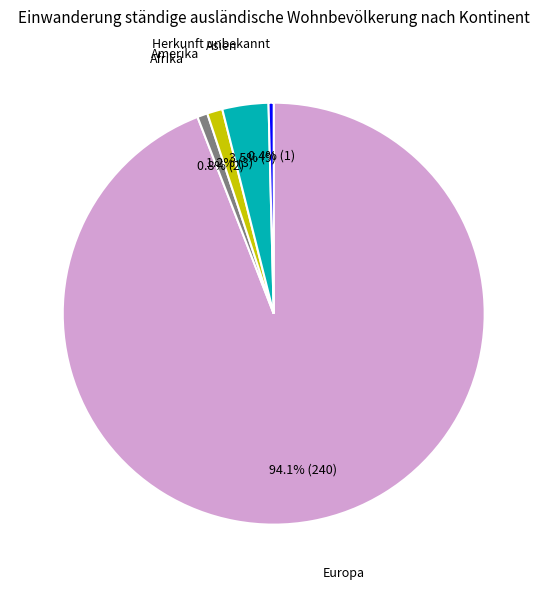

Does any single category account for the majority?

Yes